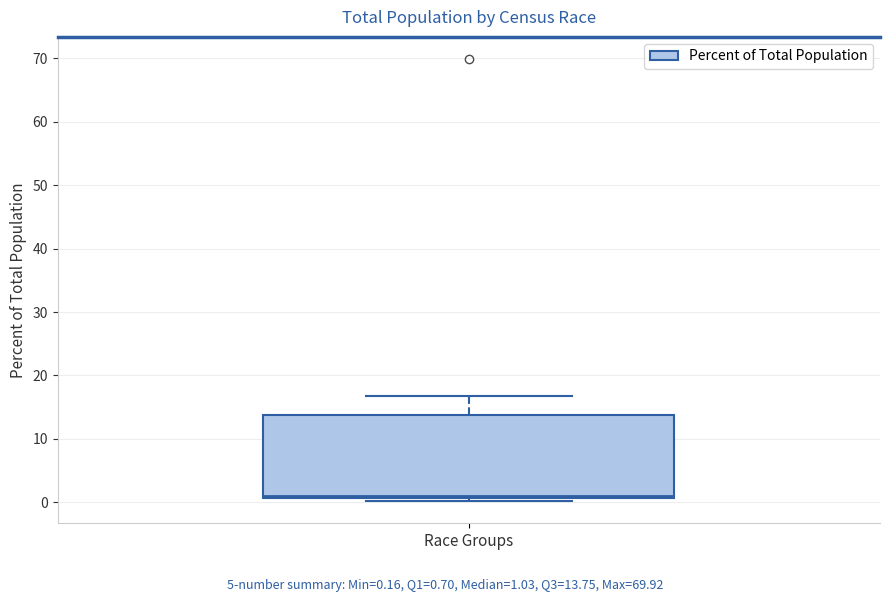

Where does the upper whisker of the box for Race Groups end on the y-axis? The values are not printed on the chart, so give them approximately, as read against the axis.

17